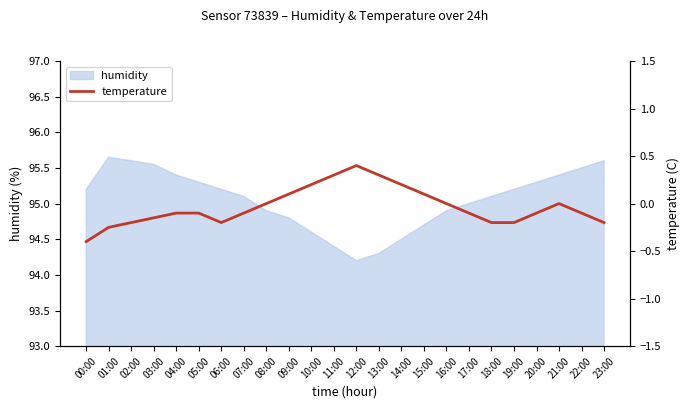

What is the label of the 11th point from the right?

13:00